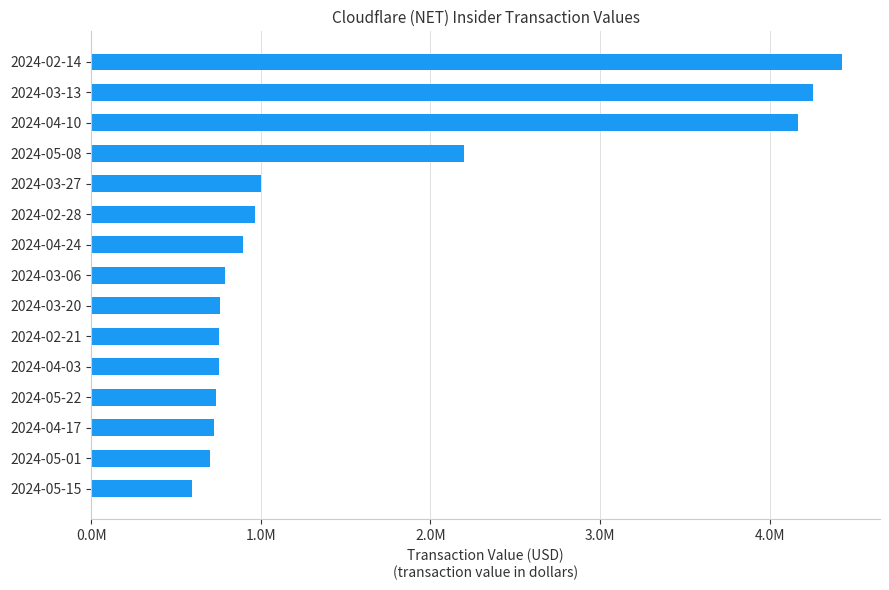

Does the chart contain any negative values?

No